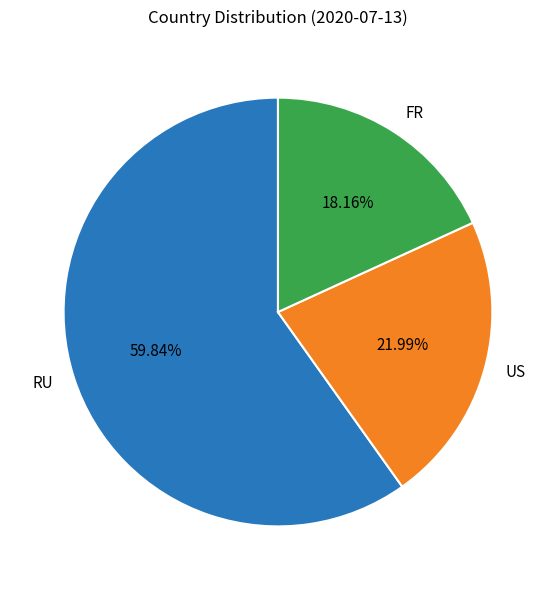

What is the smallest slice in the pie chart?

FR